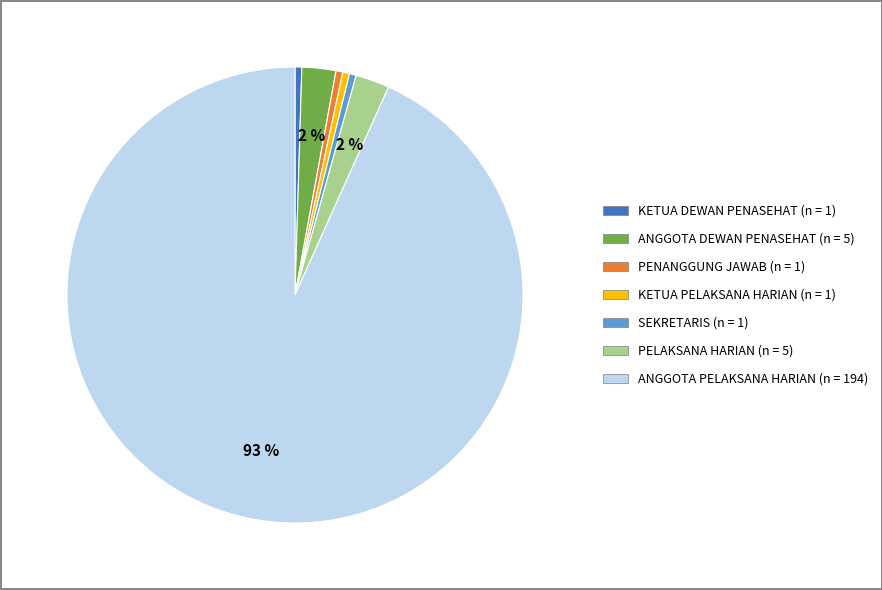

Is there a majority slice in this chart?

Yes